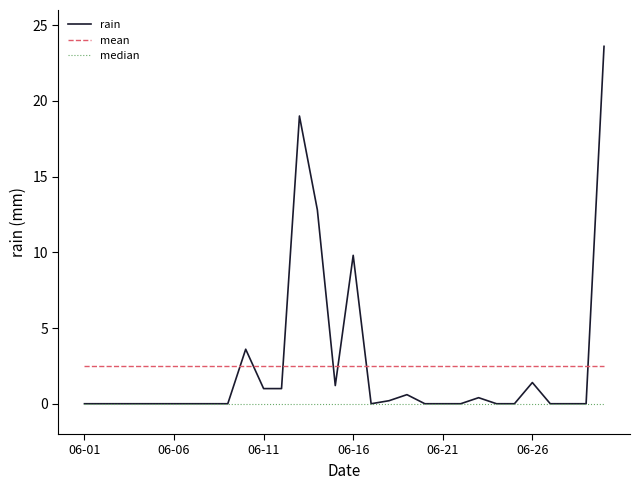

Which series ends up on top after the final intersection of rain and mean?

rain